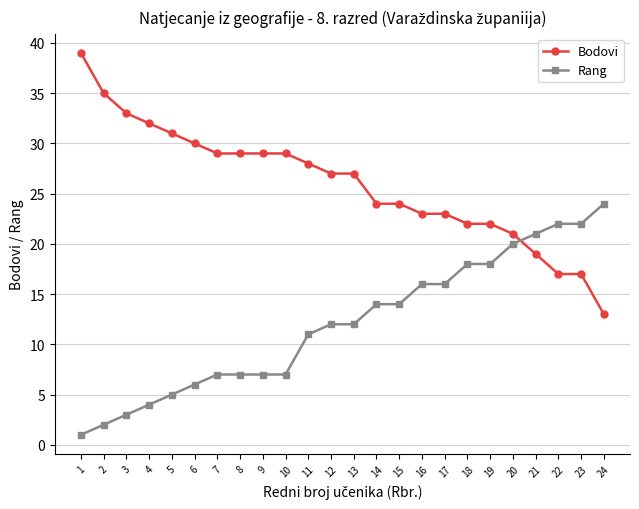

Reading left to right, list all the values displayed in this chart.

Bodovi: 39	35	33	32	31	30	29	29	29	29	28	27	27	24	24	23	23	22	22	21	19	17	17	13
Rang: 1	2	3	4	5	6	7	7	7	7	11	12	12	14	14	16	16	18	18	20	21	22	22	24